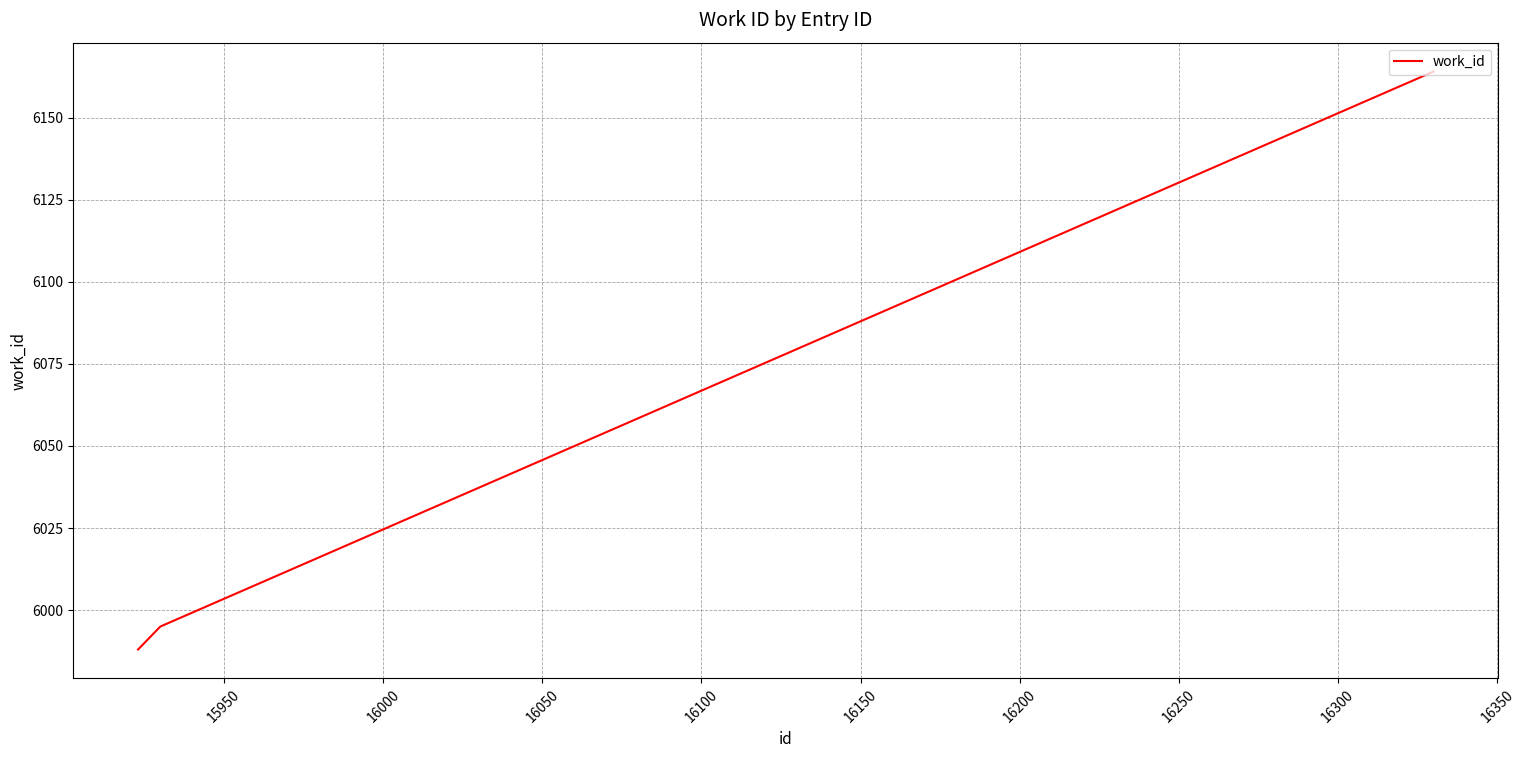

What is the greatest value displayed?

6164